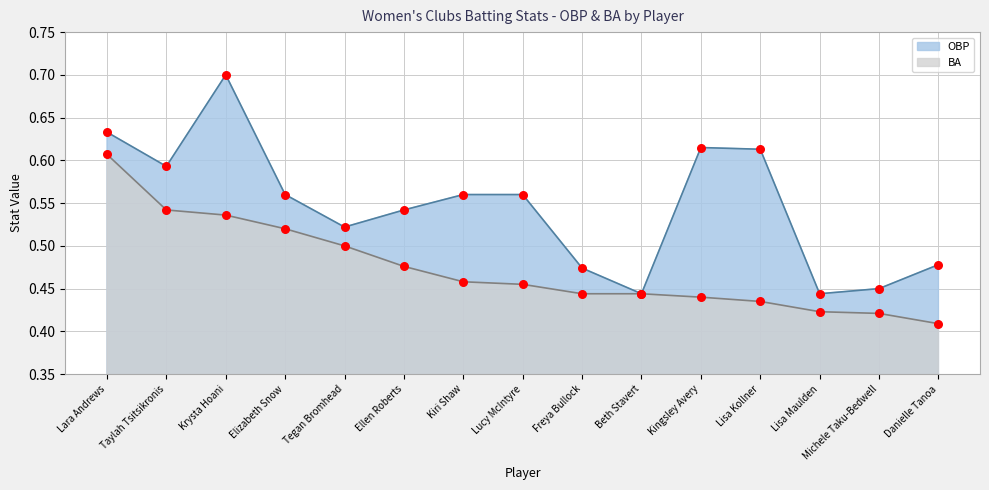

Which series has the largest total across all categories?

OBP